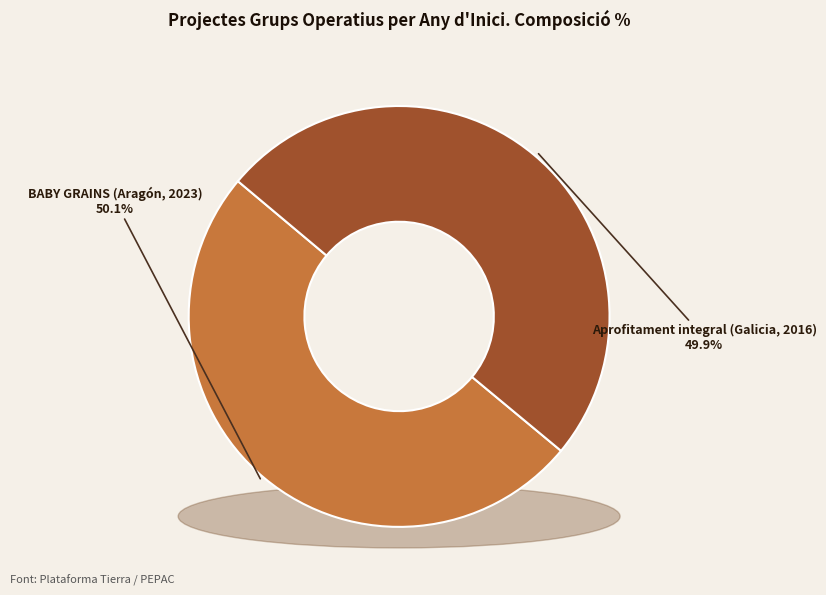

To the nearest percent, what percentage of the pie is Aprofitament integral (Galicia, 2016)?

50%